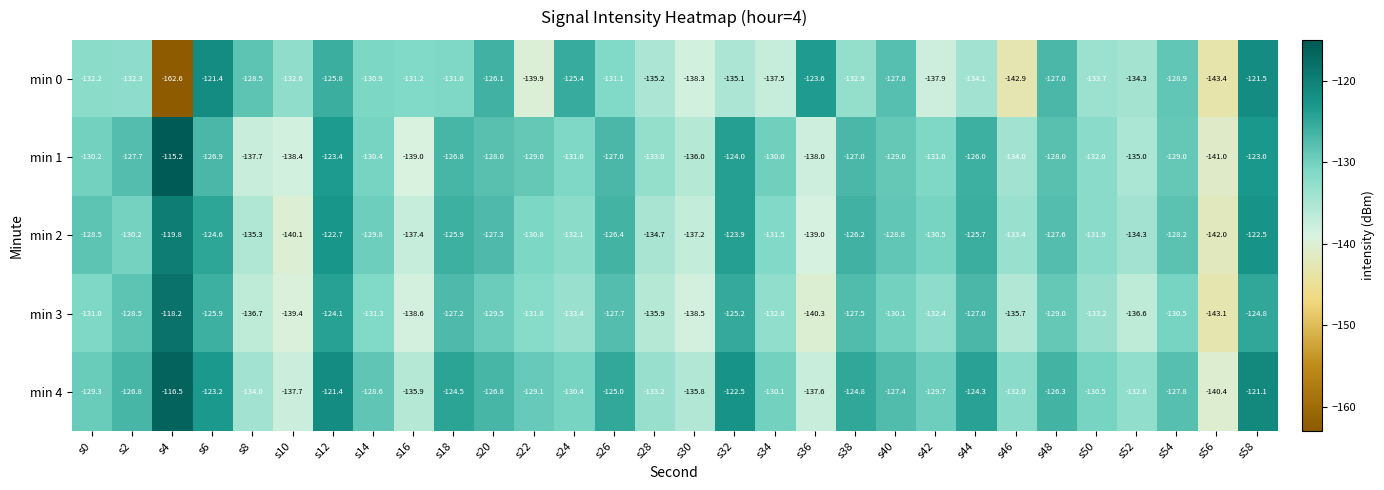

True or false: min 4 has a value of -203.5 at s4.

False